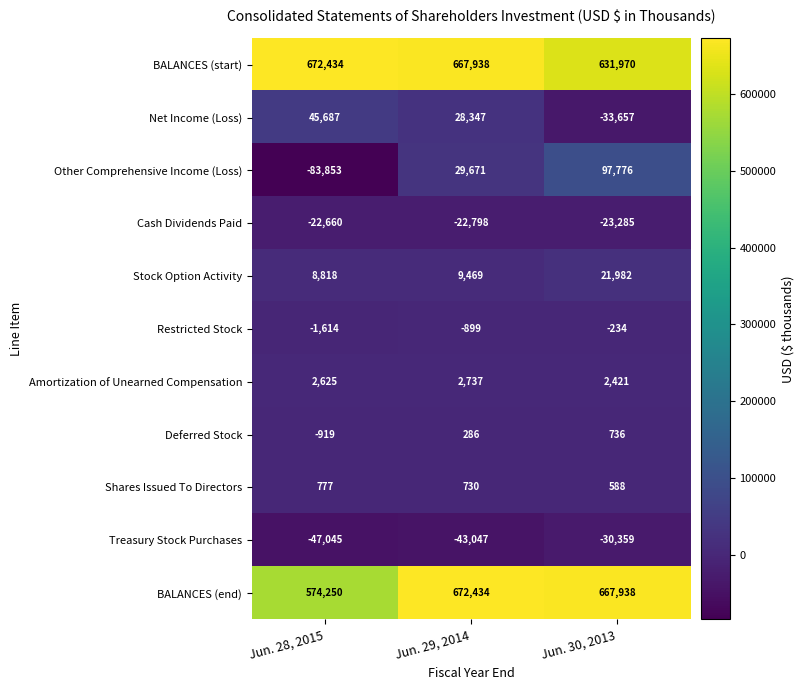

What is the total value across all series at Jun. 29, 2014?

1344868